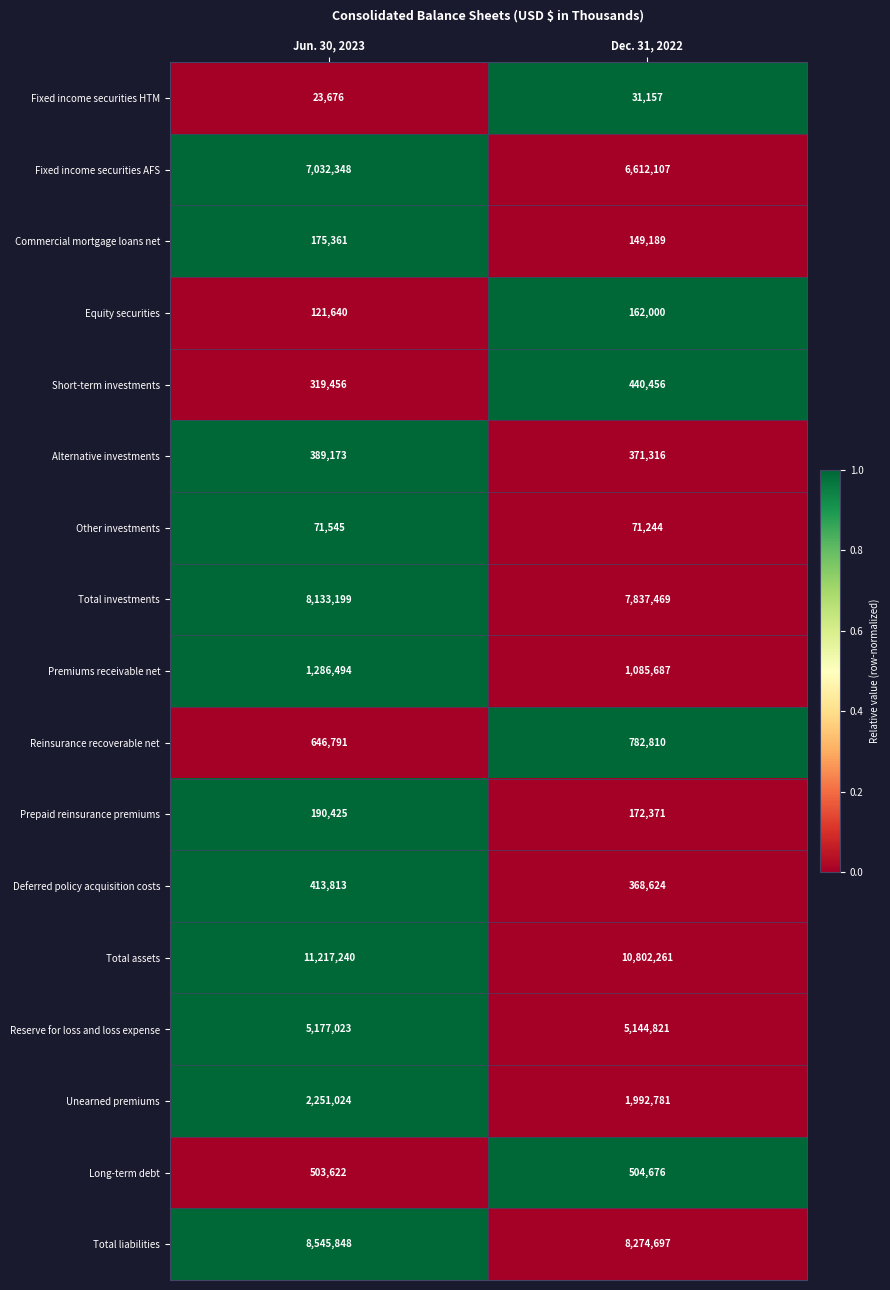

Which series has the largest range (max minus min)?

Fixed income securities AFS